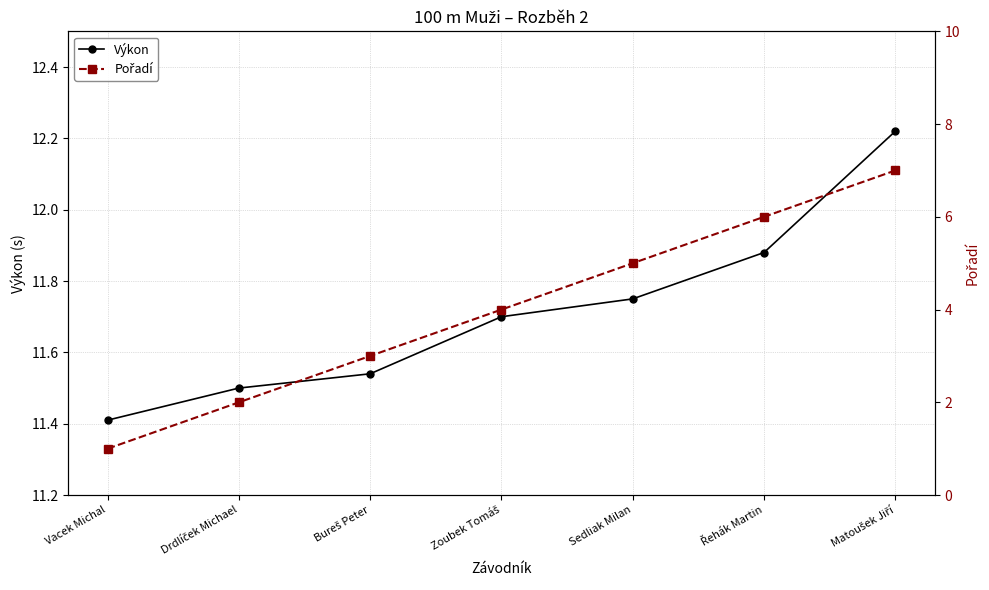

List the series in order of their overall mean, lowest first.

Pořadí, Výkon